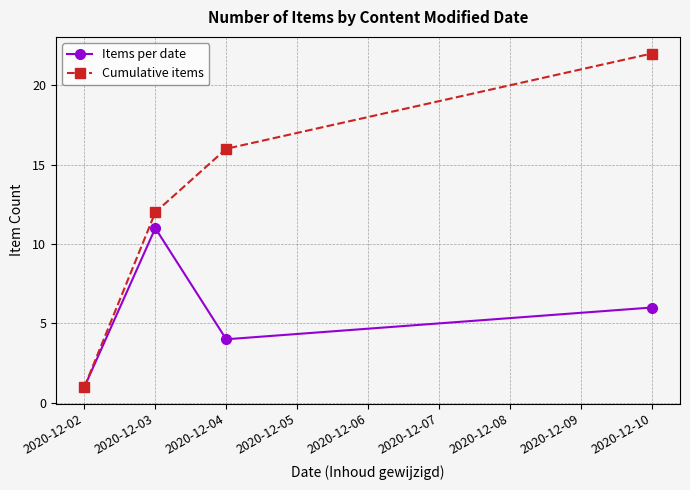

What is the value of the Cumulative items point at the 4th from the left?

22